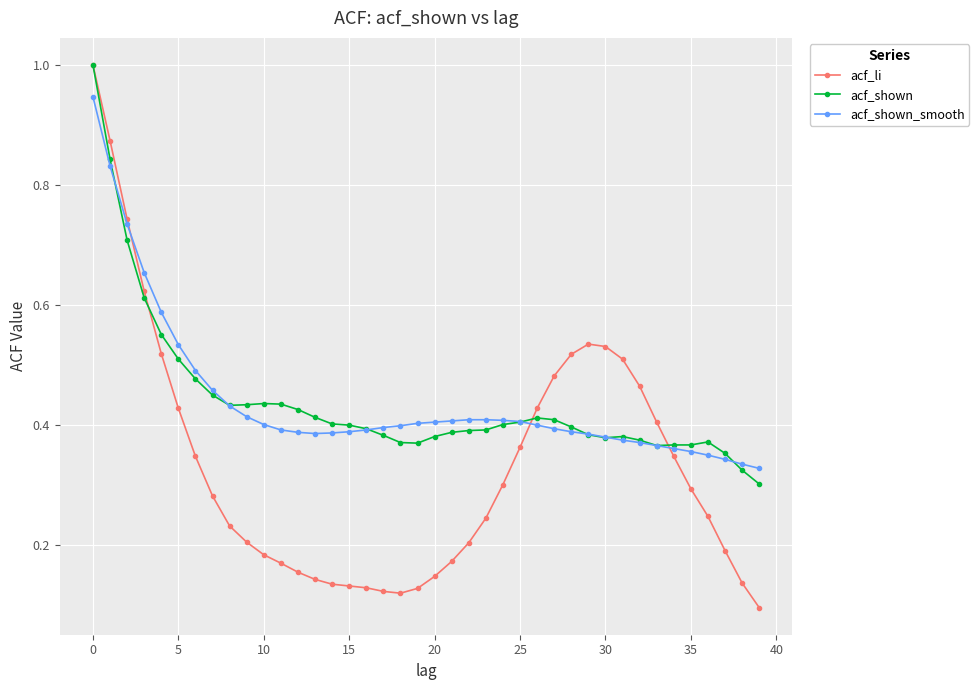

What is the maximum value shown in the chart?

1.0